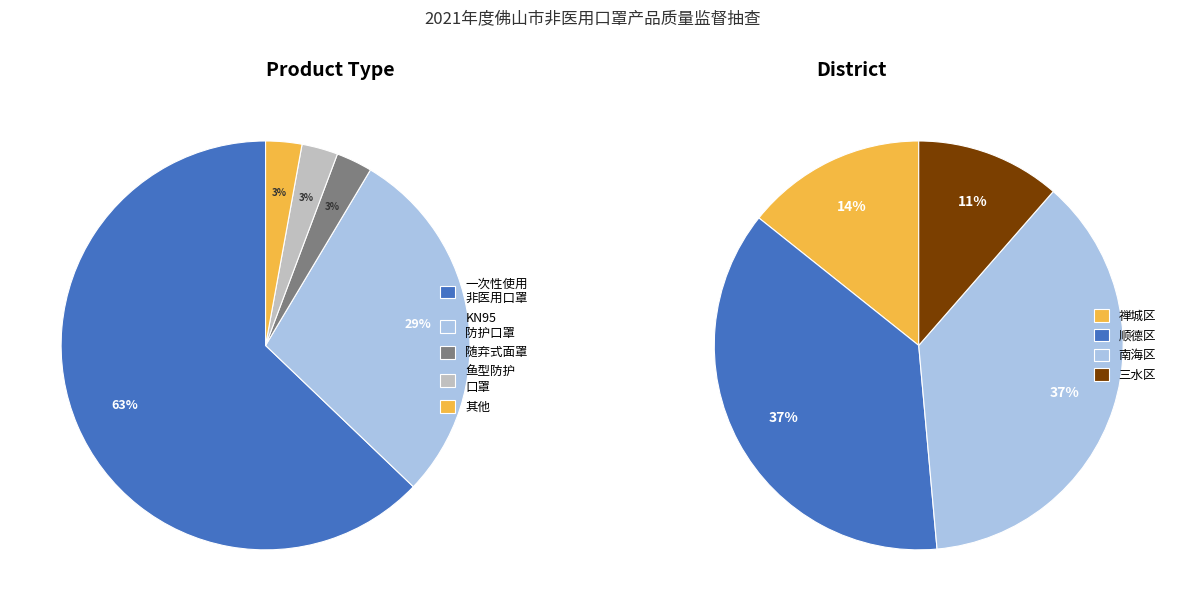

Count the number of slices in the pie.

4